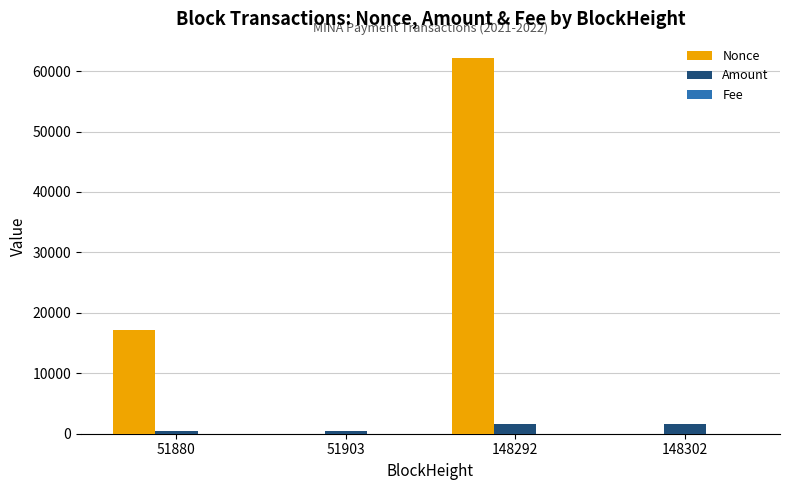

Which category has the highest value across all series?

148292